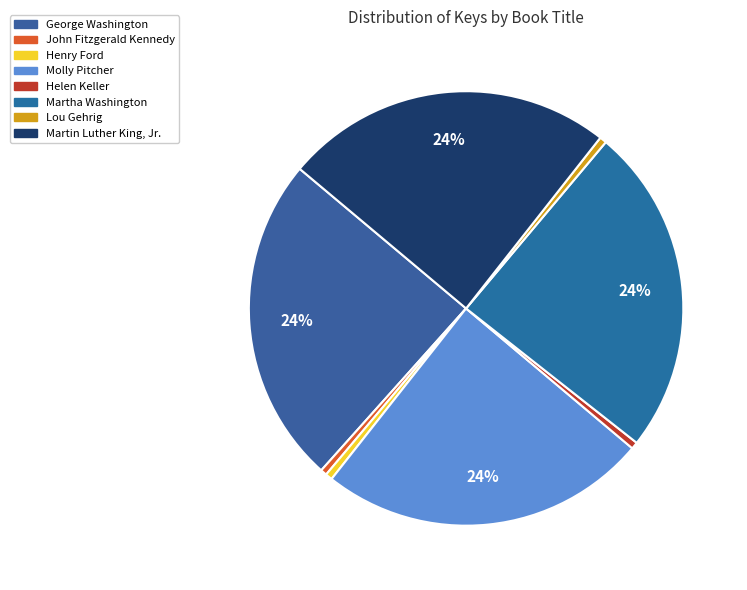

Combined, do John Fitzgerald Kennedy and Martha Washington account for over 50%?

No